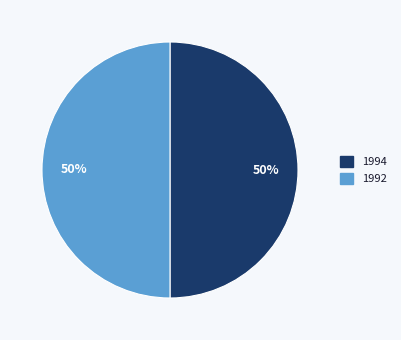

How many segments does this pie chart have?

2